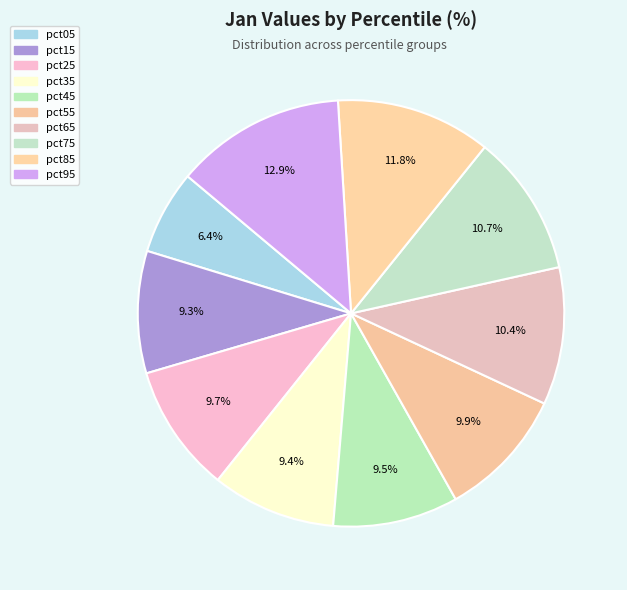

How many segments does this pie chart have?

10